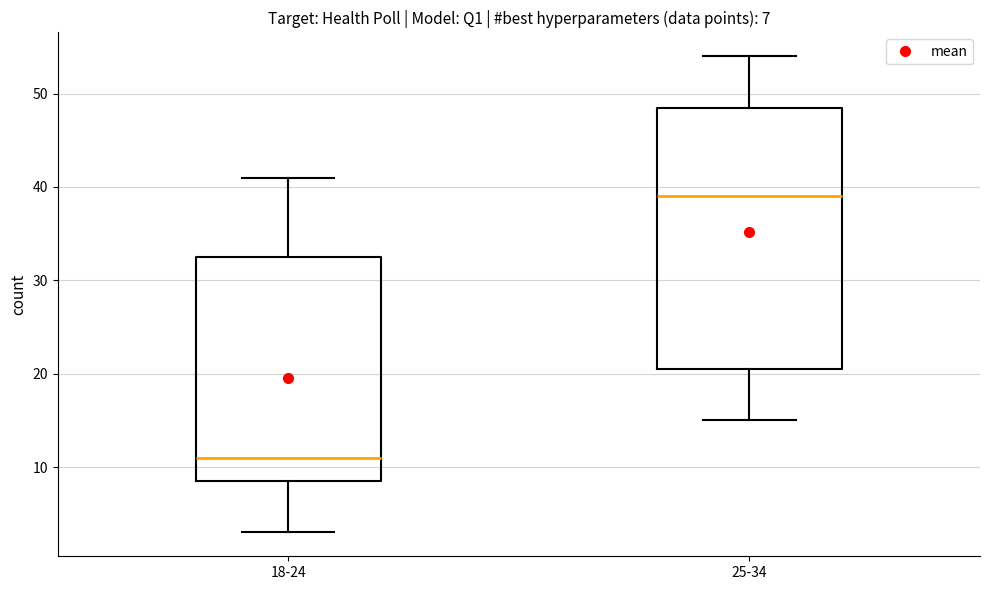

Which box has the highest median line?

25-34